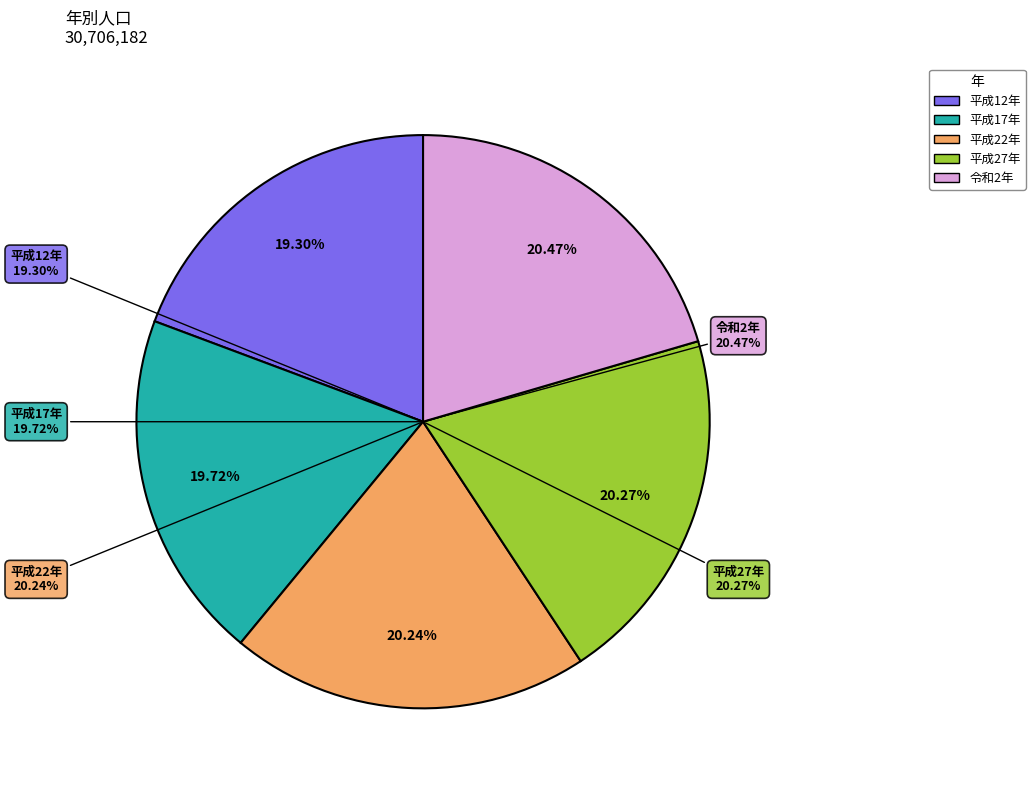

Does 平成17年 account for over 50% of the chart?

No